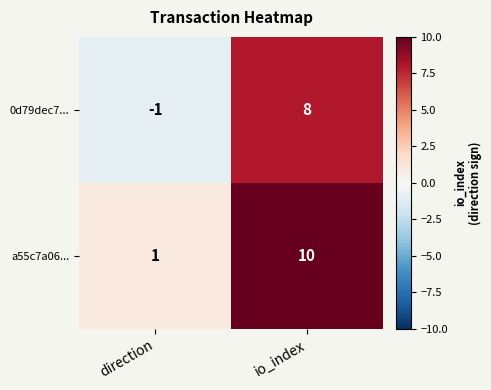

Is it true that a55c7a06... equals 1 at direction?

True